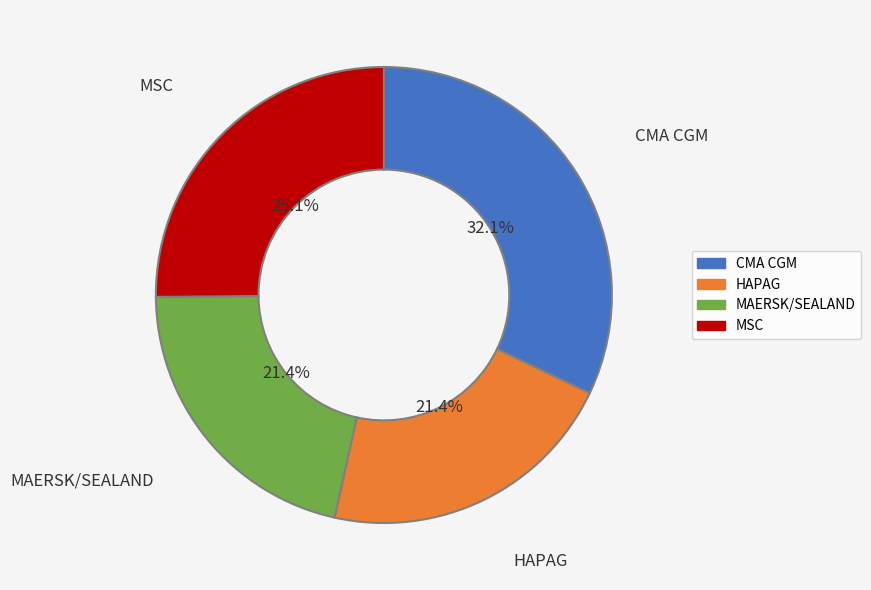

Is there a majority slice in this chart?

No